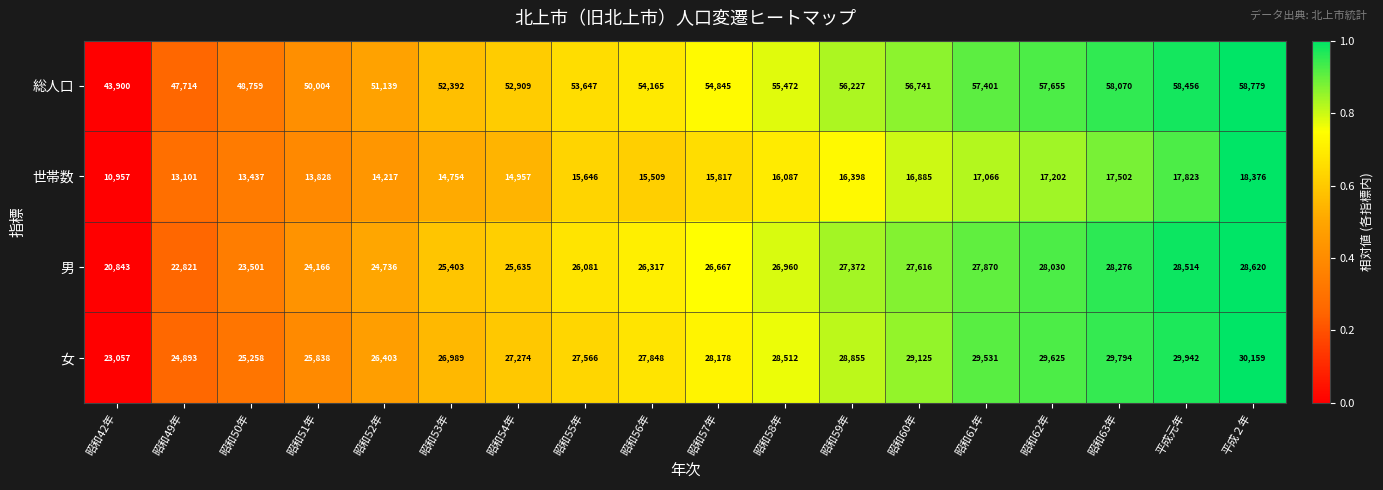

What is the difference between the highest and lowest values at 昭和63年?

40568